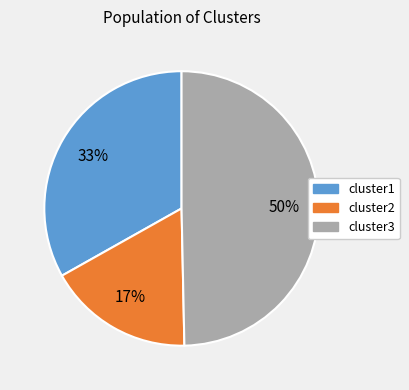

Is it true that cluster2 is 32% of the pie?

False